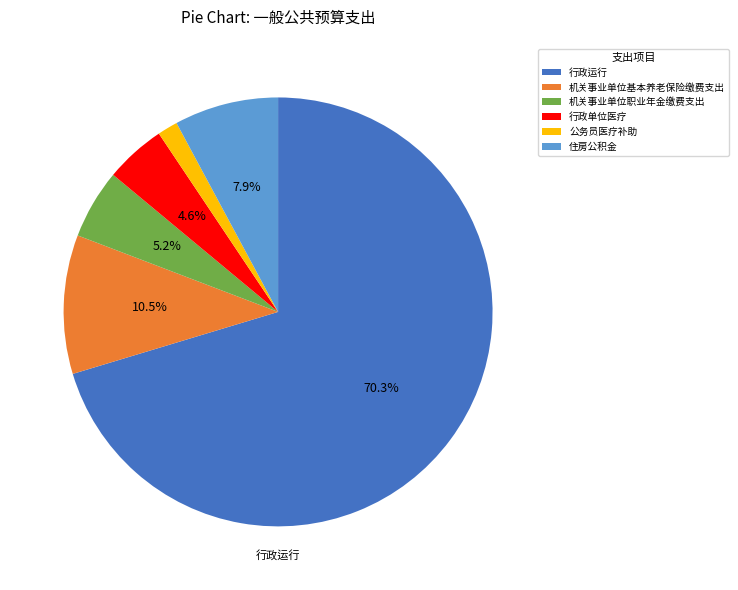

Does 行政运行 account for over 50% of the chart?

Yes